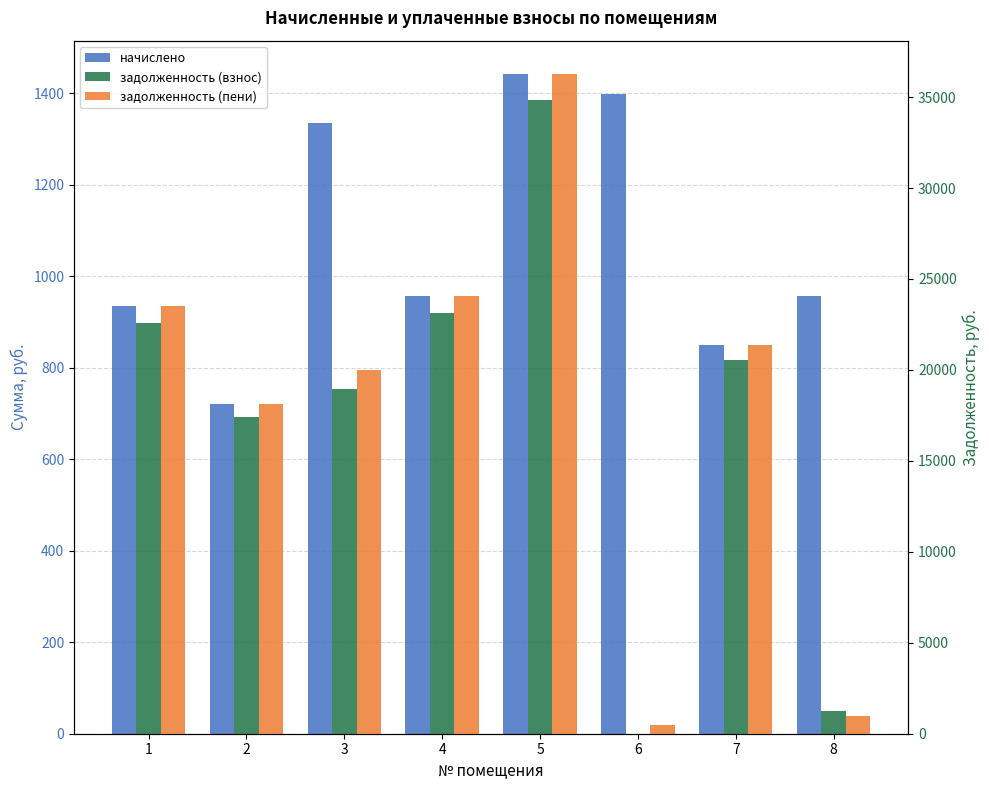

How many values in the задолженность (пени) series exceed 21380?

4